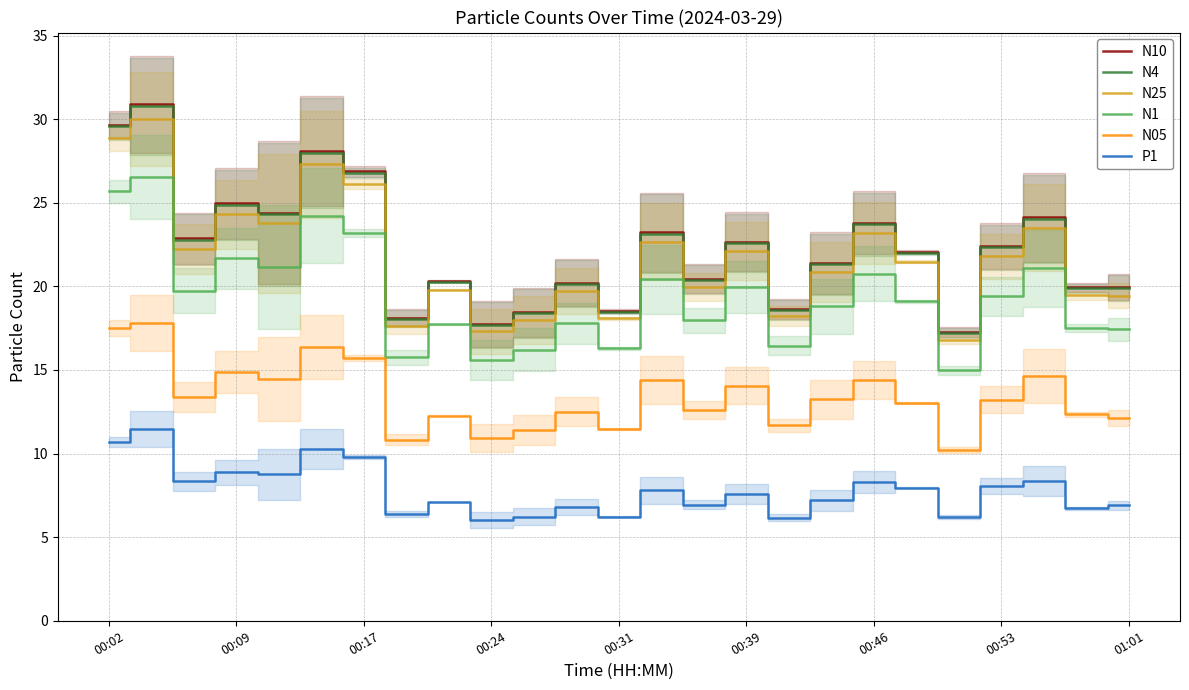

The N25 series shows 6.6 at 16. True or false?

False